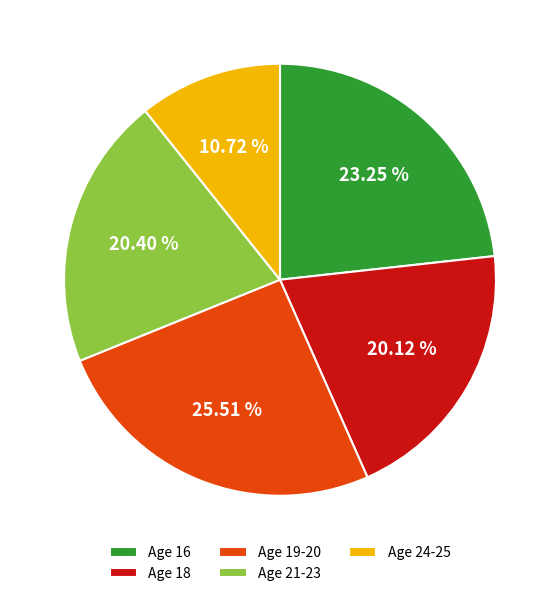

Is there a majority slice in this chart?

No